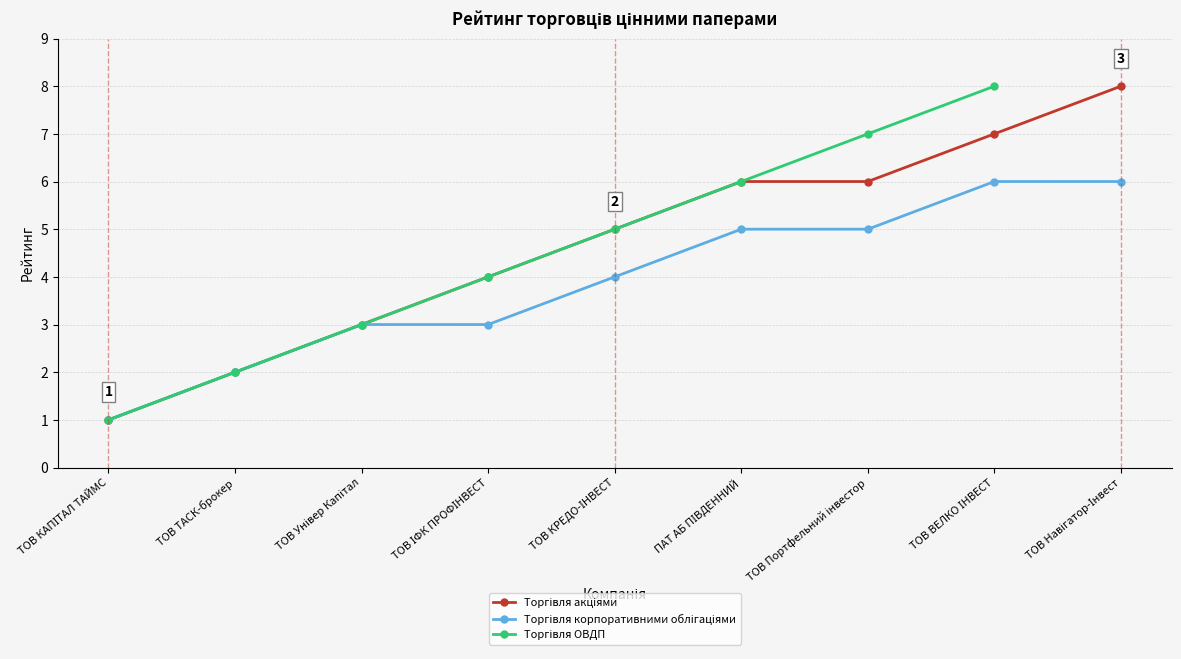

How many Торгівля корпоративними облігаціями values are between 3 and 5?

5